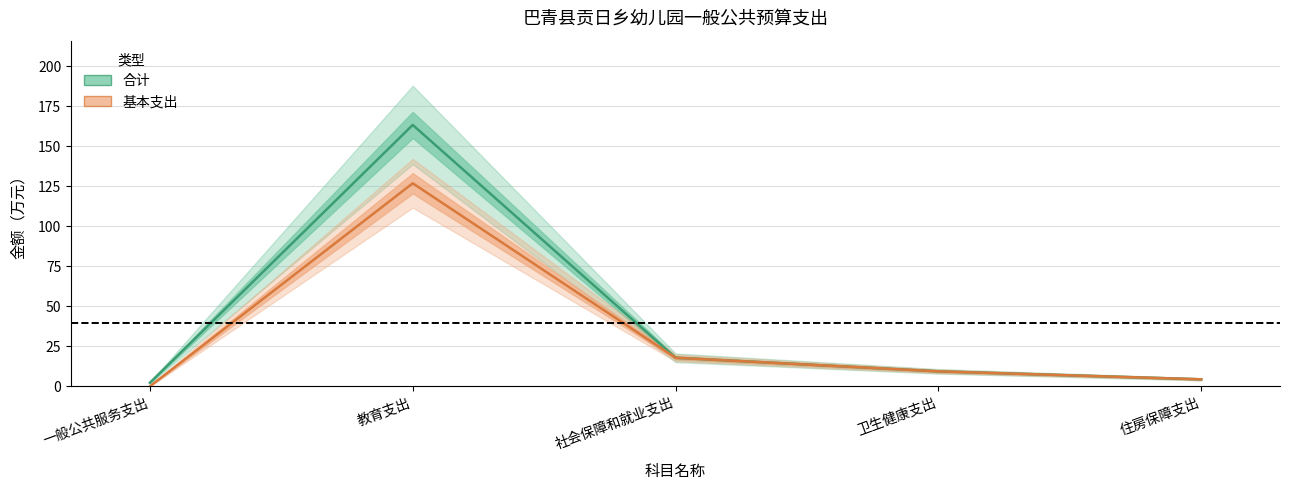

At which category does 合计 reach its first local peak?

教育支出